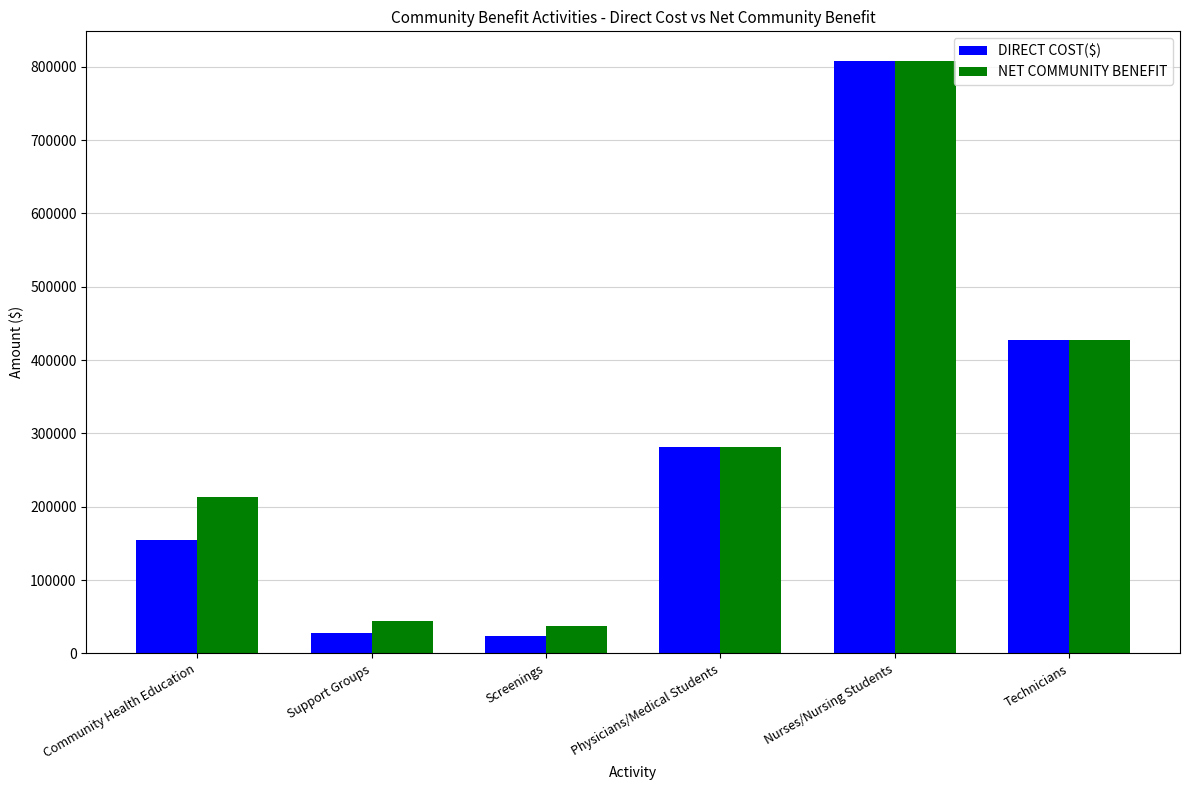

Which series has the largest range (max minus min)?

DIRECT COST($)